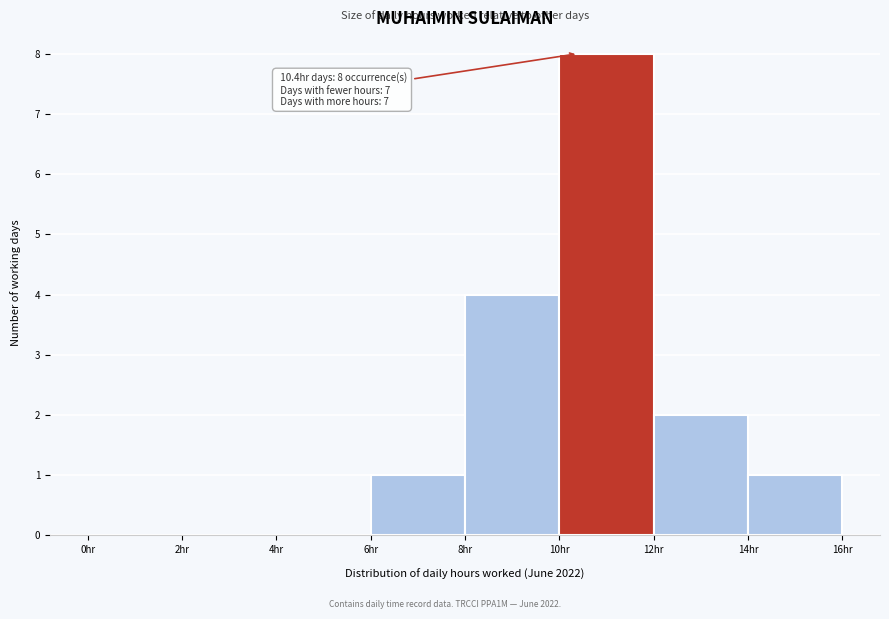

Which range on the x-axis has the tallest bar?

10 to 12